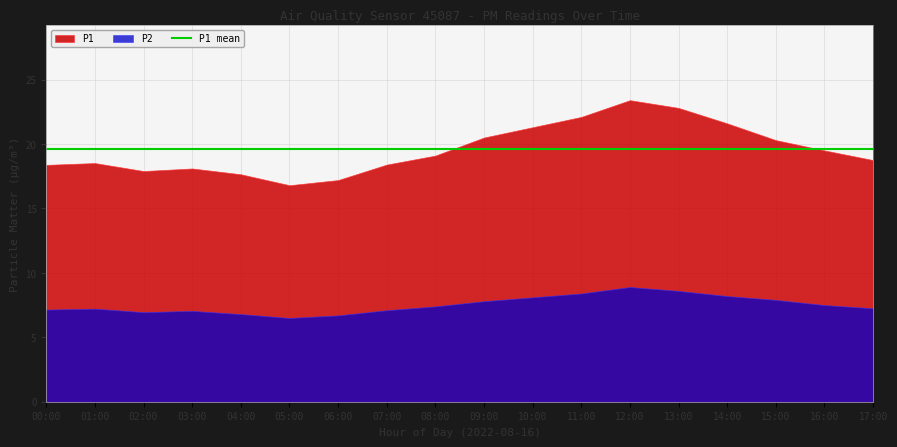

What is the average value of the P1 series?

19.6